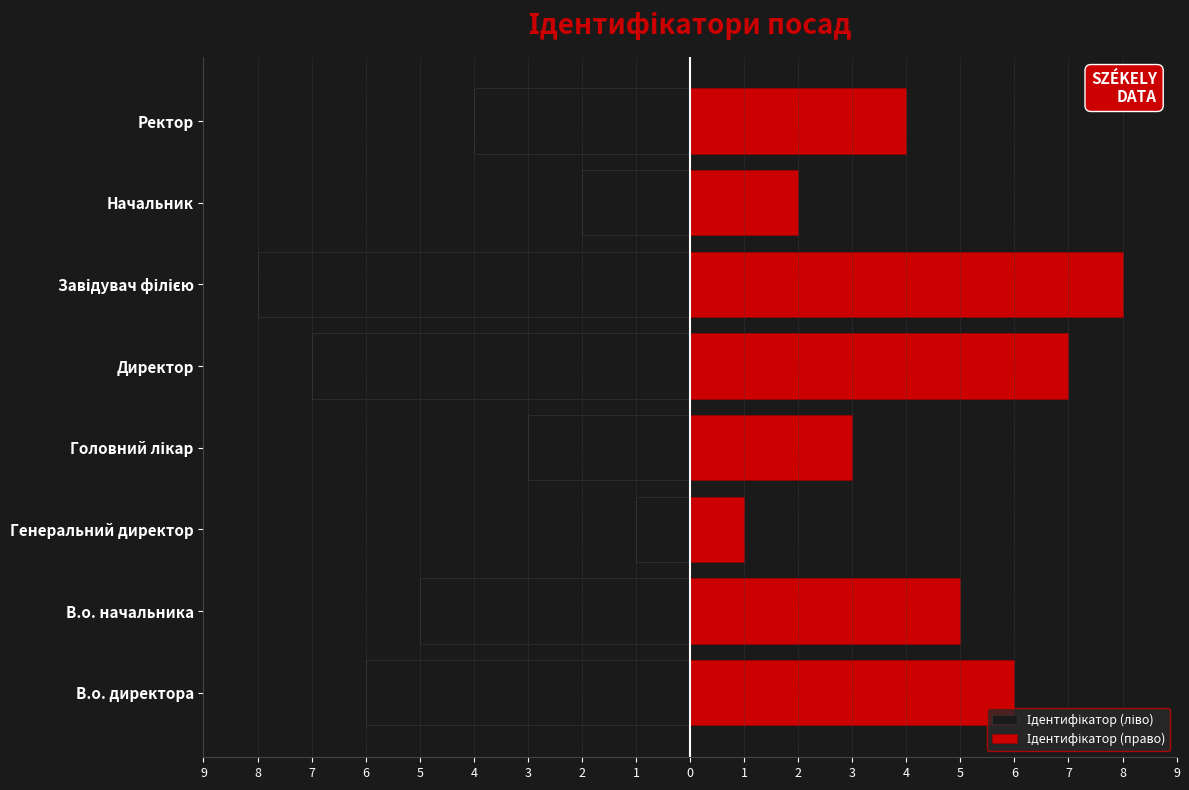

The Ідентифікатор (ліво) series shows -12 at 5. True or false?

False